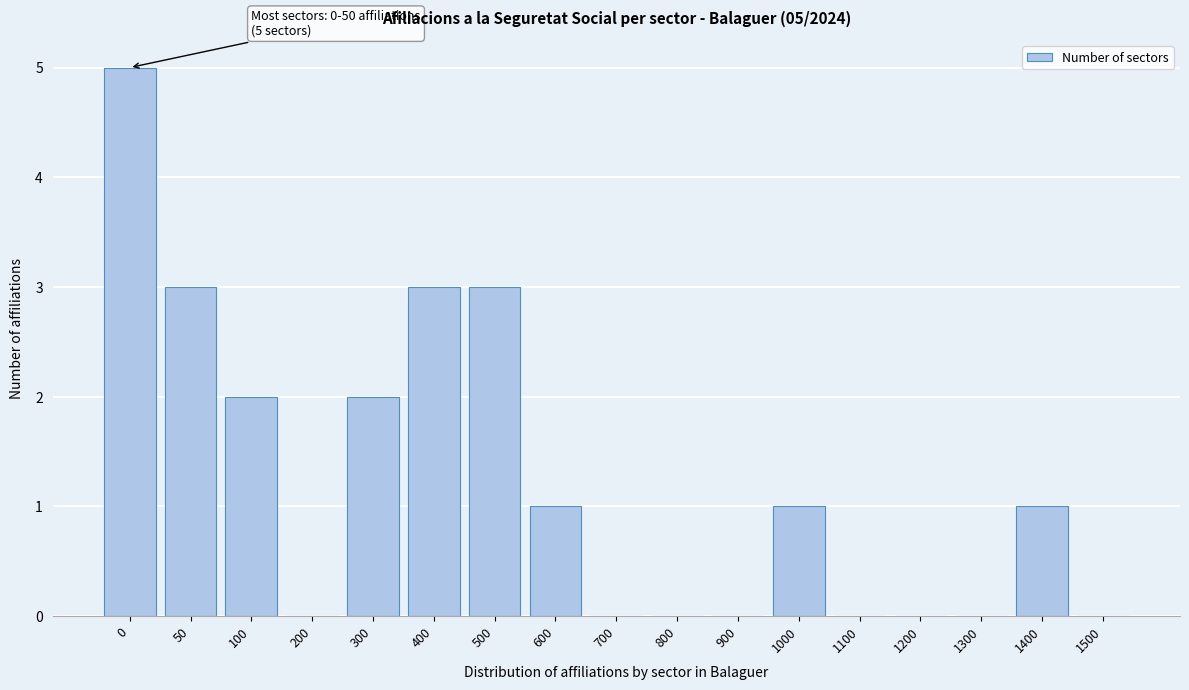

Reading right to left, extract all data points from this chart.

1500=0	1400=1	1300=0	1200=0	1100=0	1000=1	900=0	800=0	700=0	600=1	500=3	400=3	300=2	200=0	100=2	50=3	0=5